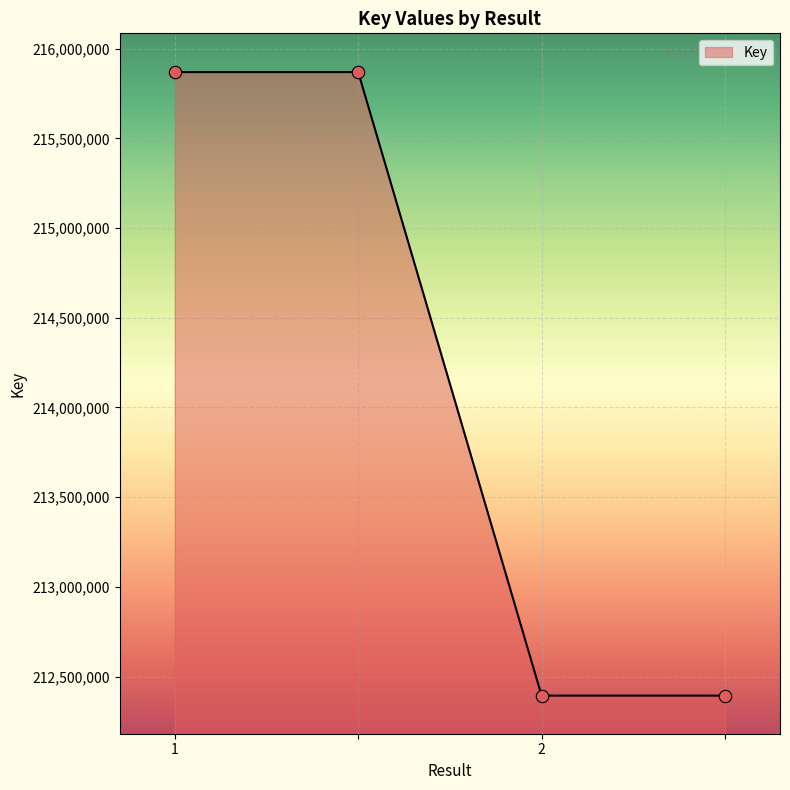

What is the maximum value shown in the chart?

215869170